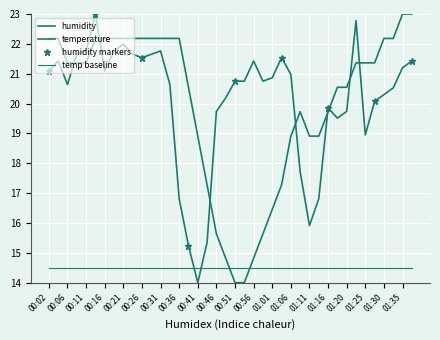

Between 00:24 and 01:23, which series saw the biggest shift?

humidity